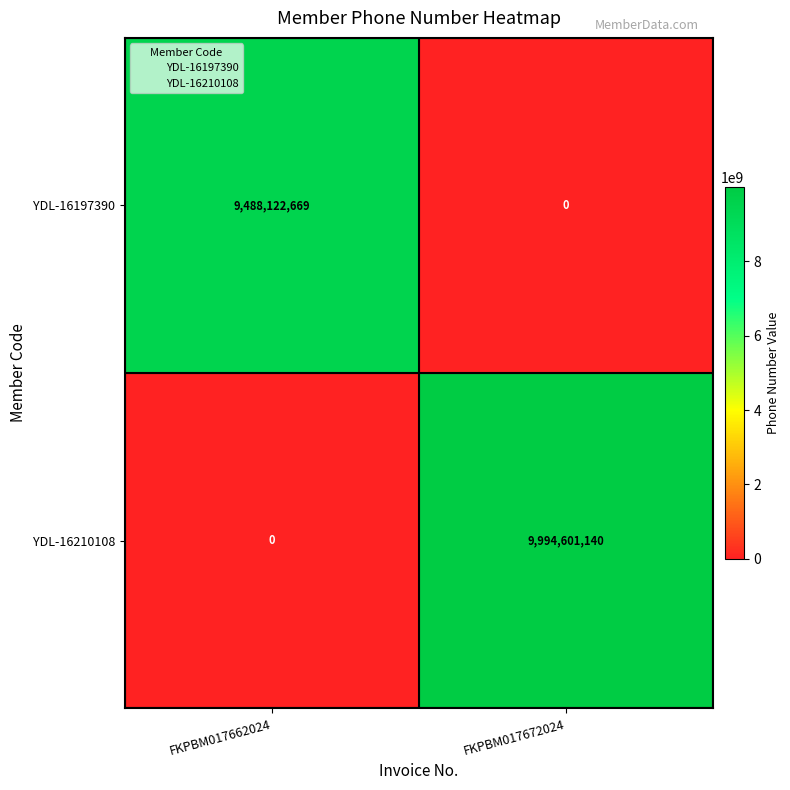

Rank the series by their maximum value, from highest to lowest.

YDL-16210108, YDL-16197390